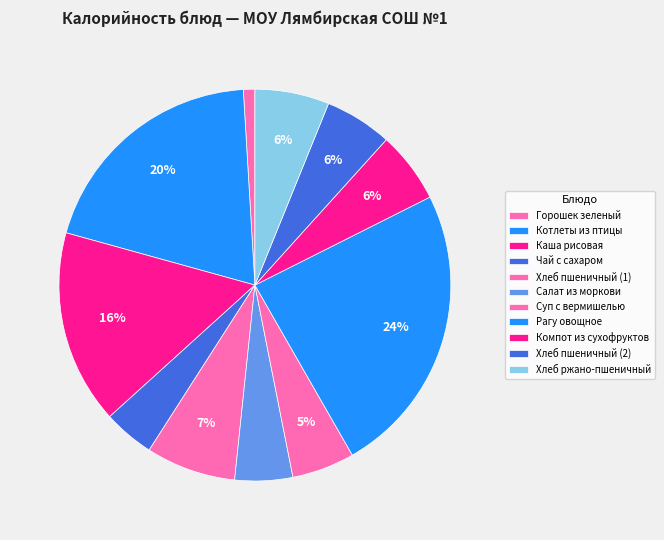

How many segments does this pie chart have?

11